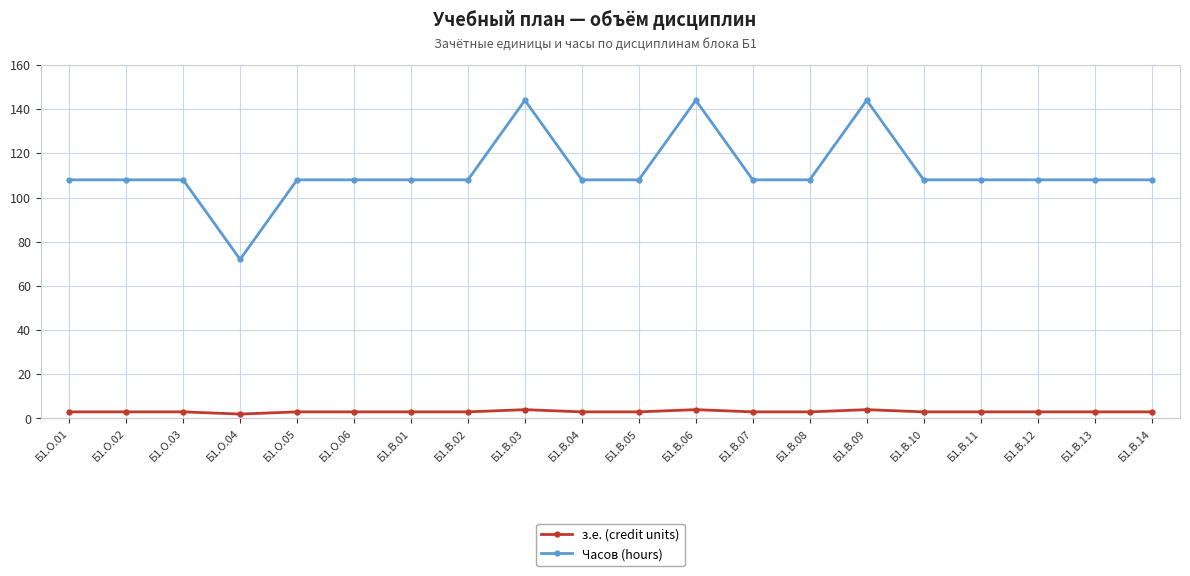

Count the number of data series in this chart.

2